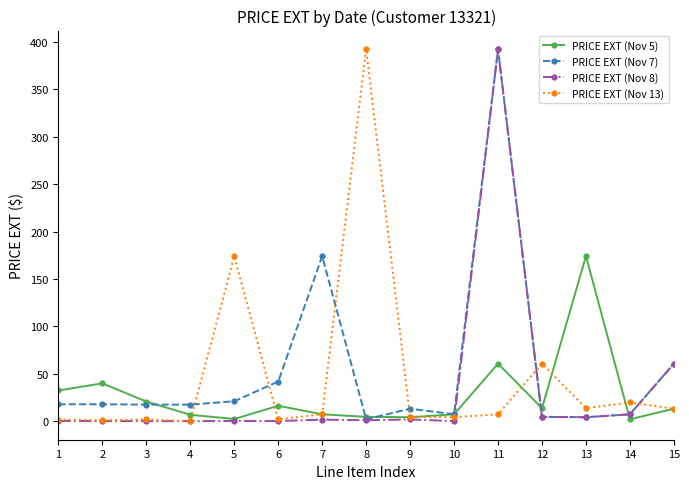

What are all the series names shown in the legend?

PRICE EXT (Nov 5), PRICE EXT (Nov 7), PRICE EXT (Nov 8), PRICE EXT (Nov 13)